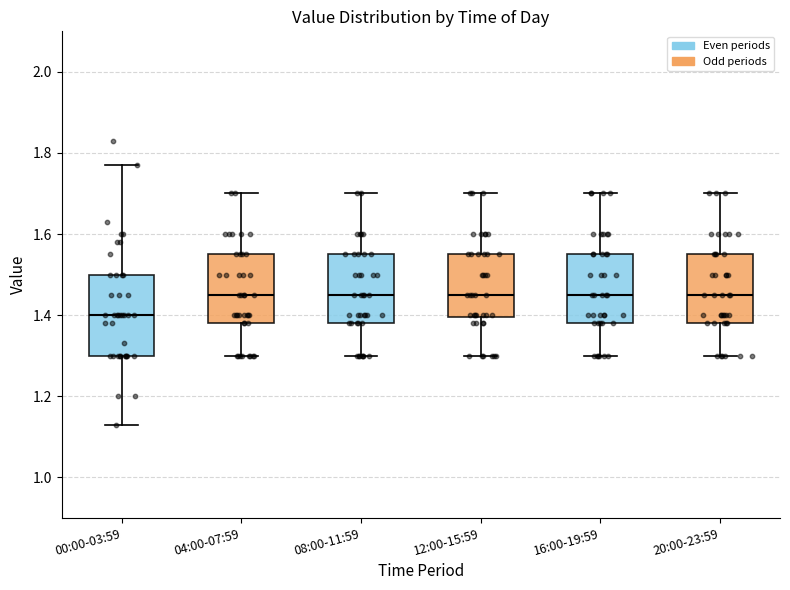

Which box's median line is the lowest?

00:00-03:59